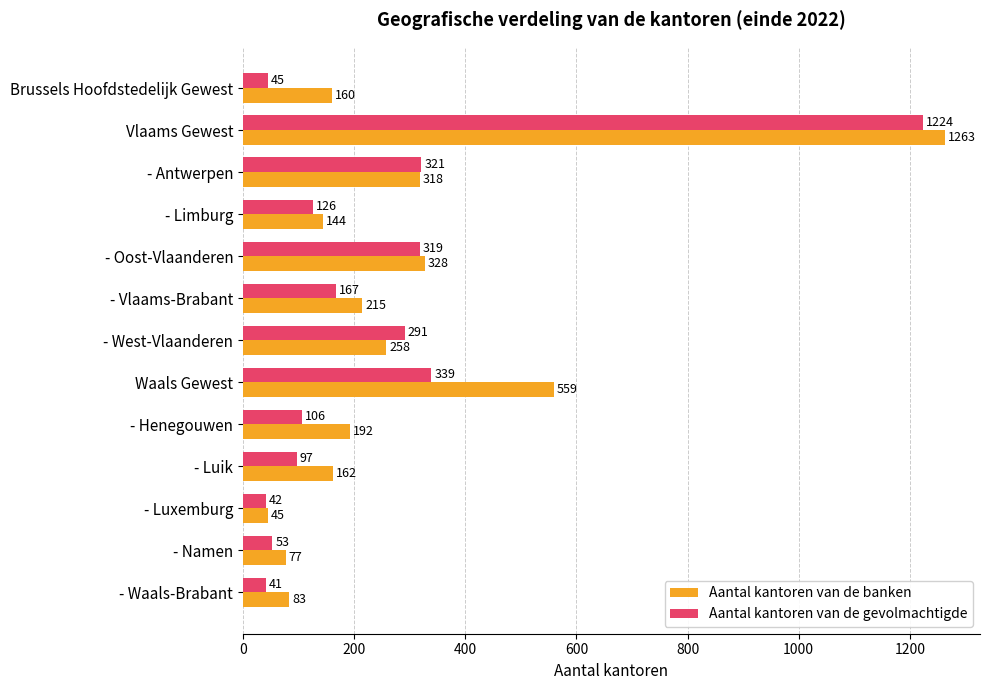

Which category has the highest value in the Aantal kantoren van de banken series?

Vlaams Gewest